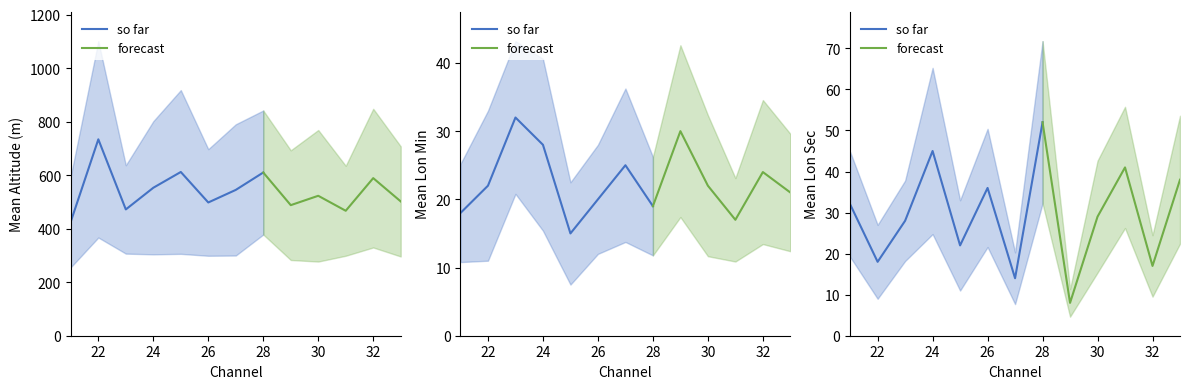

Is it true that Mean Altitude (m) equals 734 at 22?

True